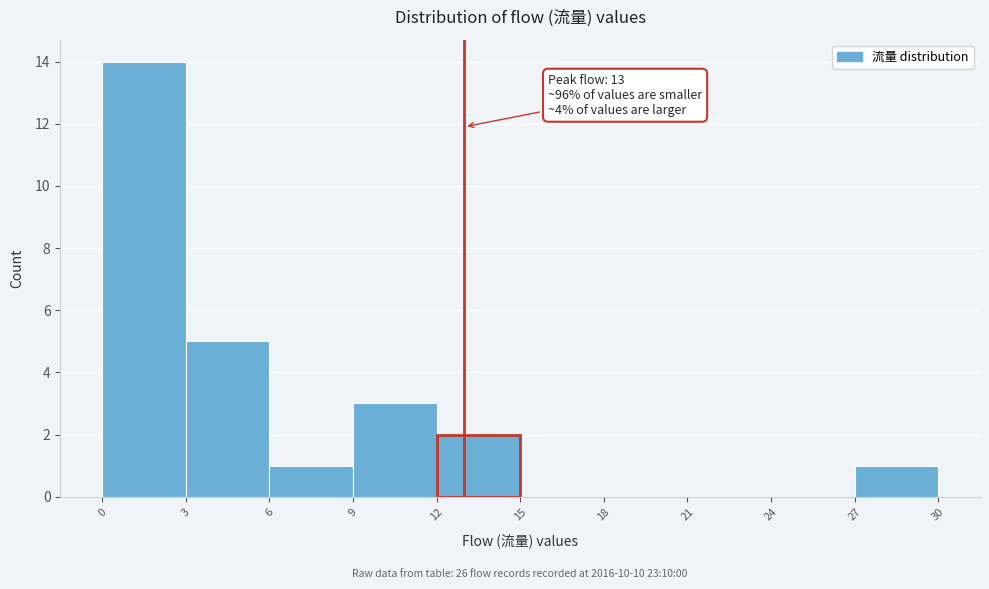

Over which range of the x-axis is the bar tallest?

0 to 3